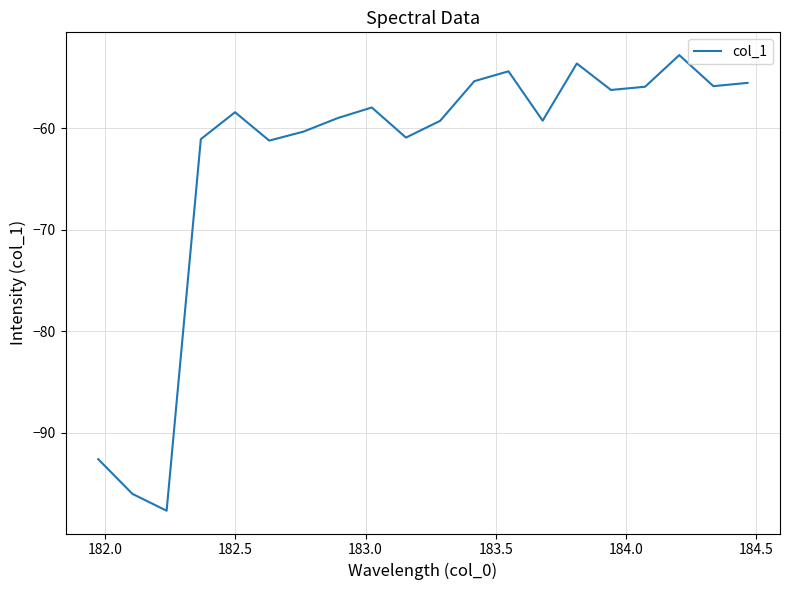

What is the greatest value displayed?

-52.8